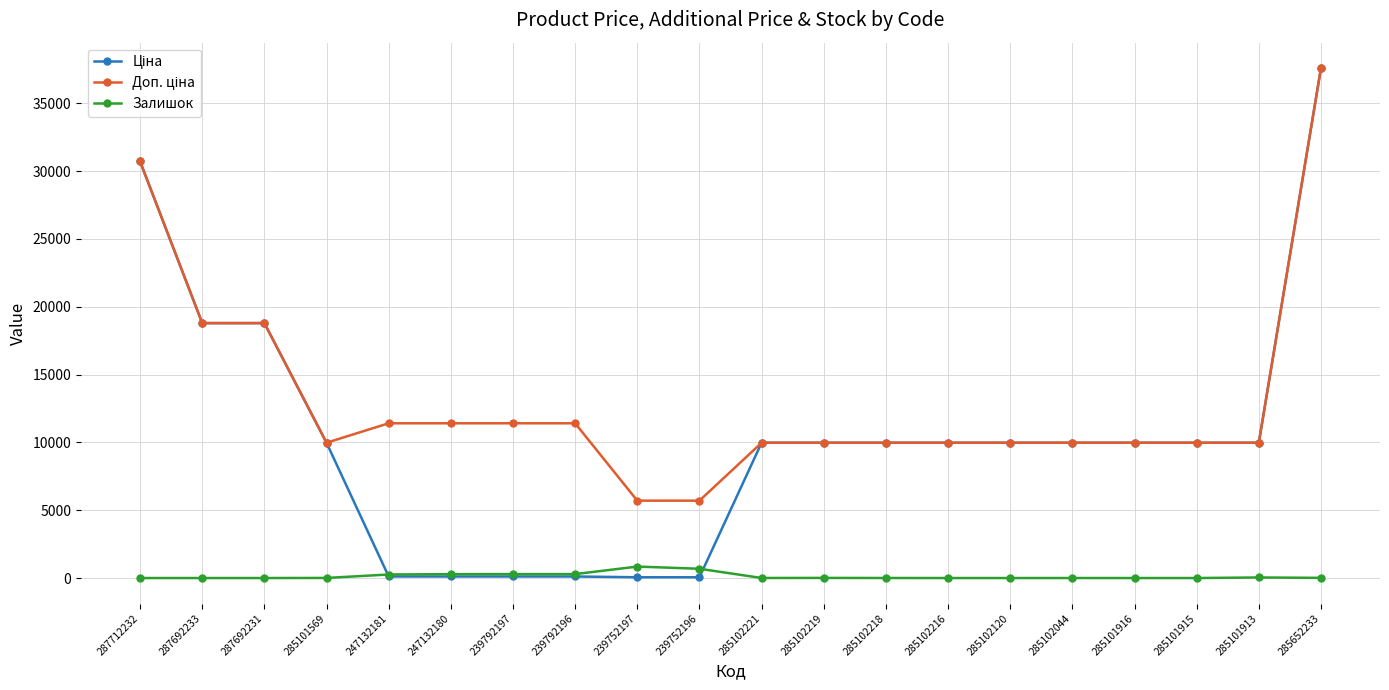

At which category does the chart reach its peak across all series?

285652233